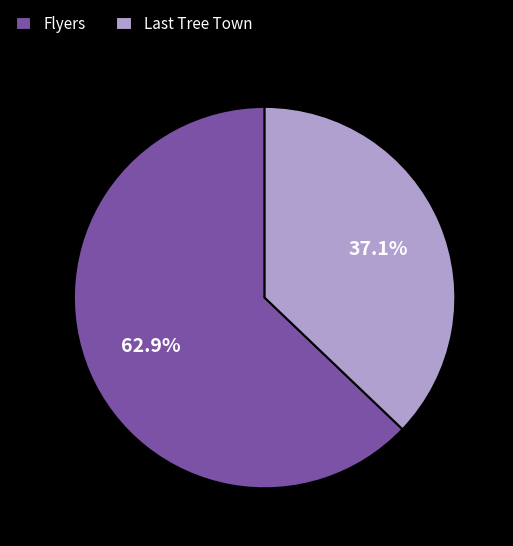

Which slice is the largest?

Flyers